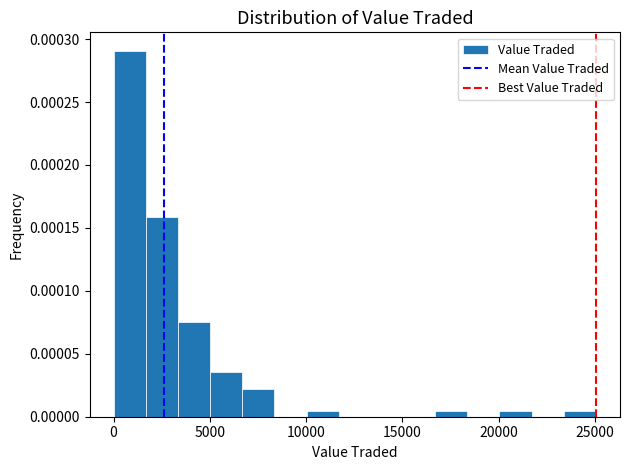

Around what value on the x-axis is the tallest bar? Give the approximate position of its centre, as read against the axis.

1000